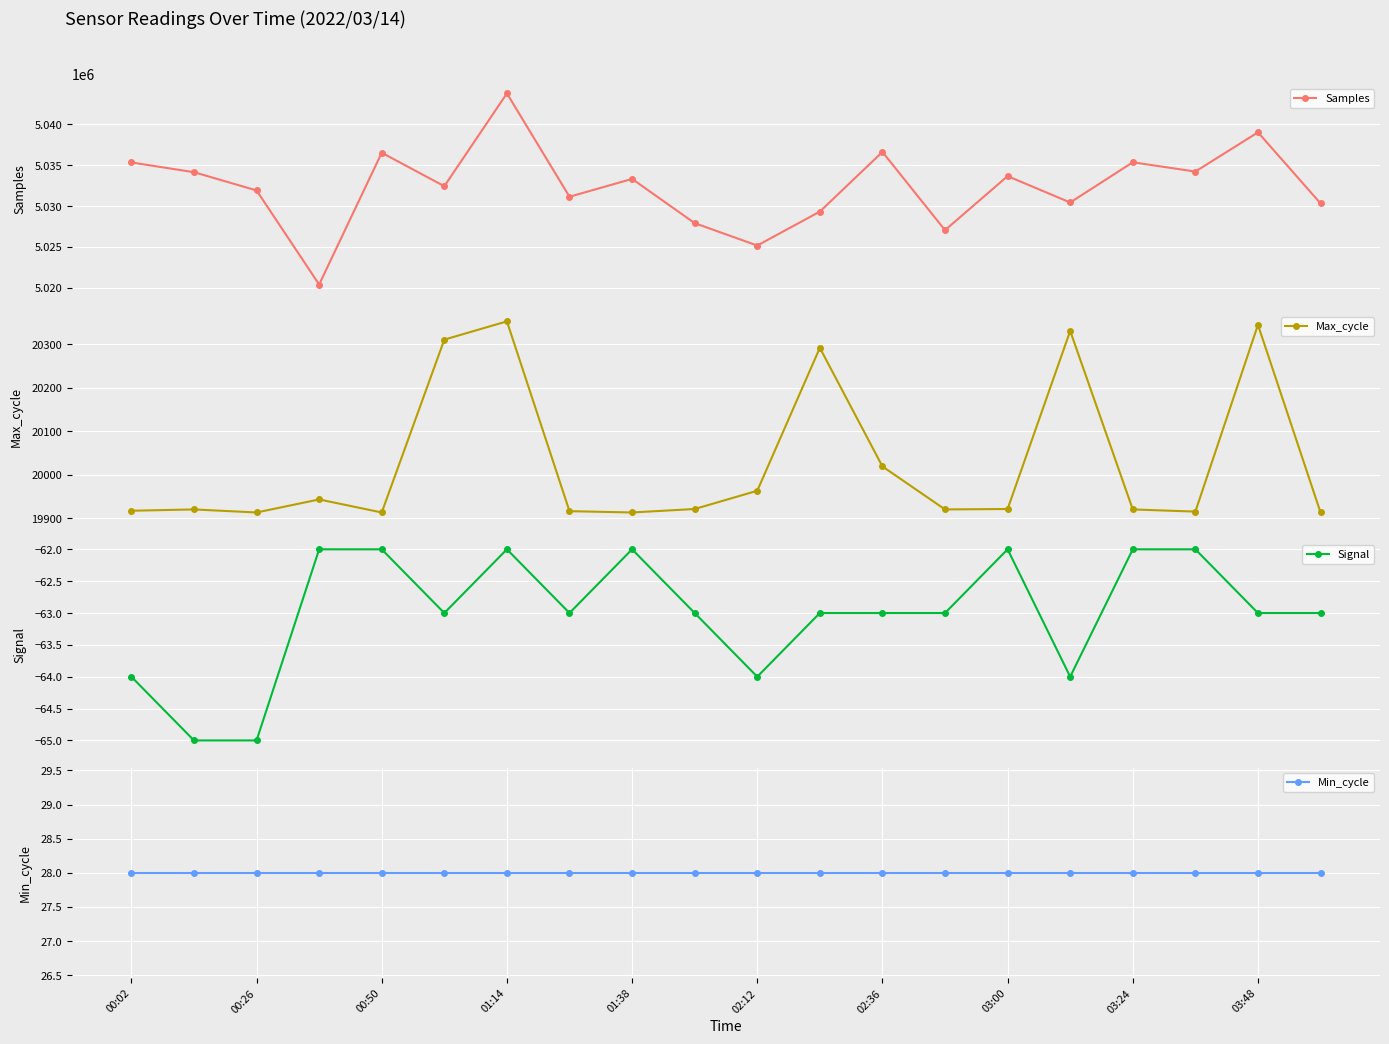

True or false: Max_cycle and Min_cycle cross at least once.

False